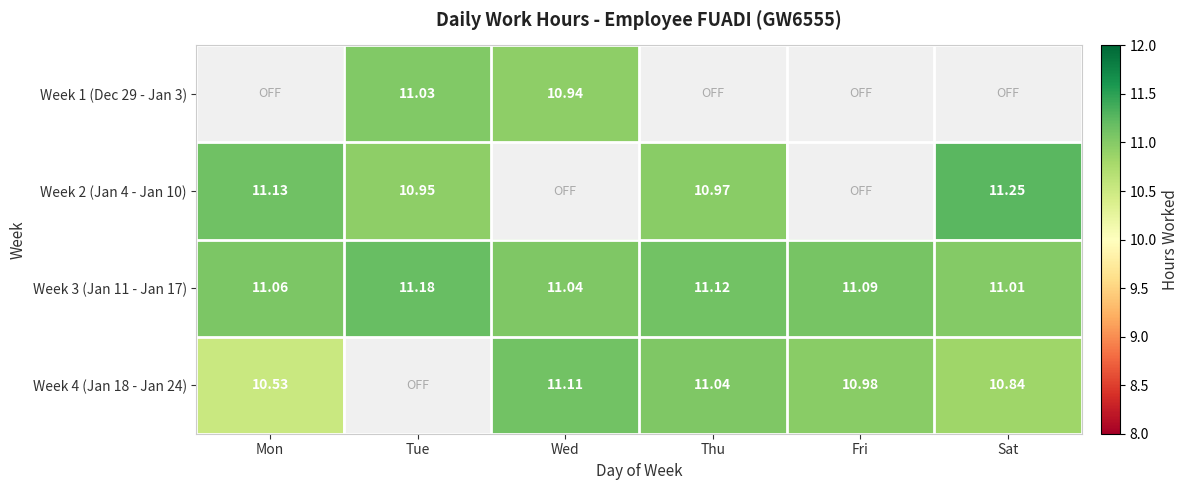

Is it true that Week 2 (Jan 4 - Jan 10) equals 4.8 at Mon?

False